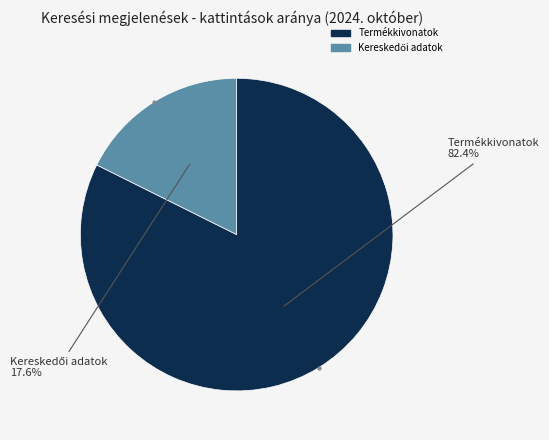

Does Termékkivonatok represent more than half of the total?

Yes